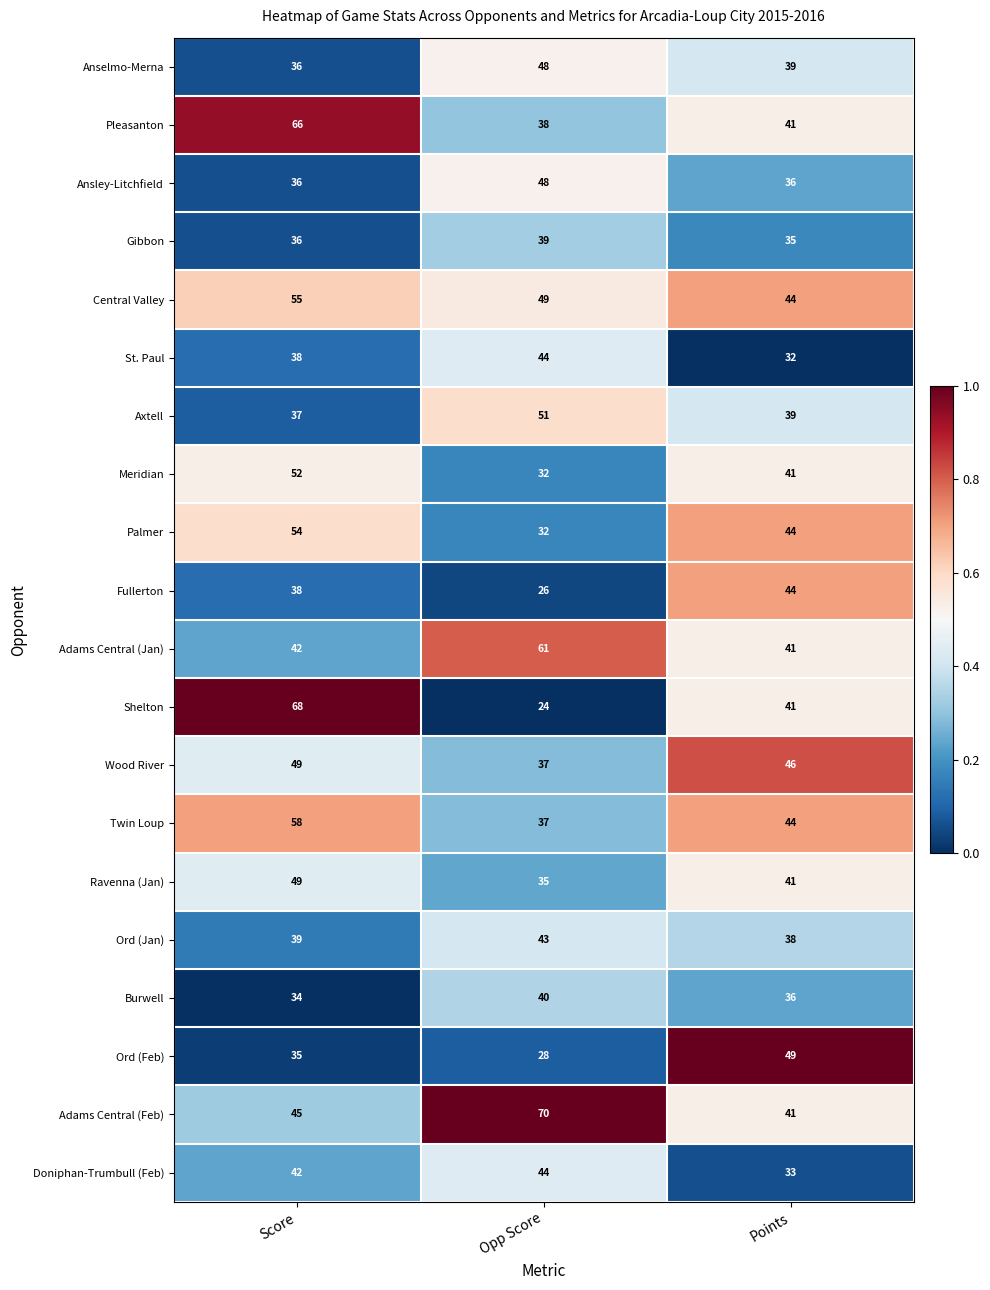

What is the total value across all series at Score?

909